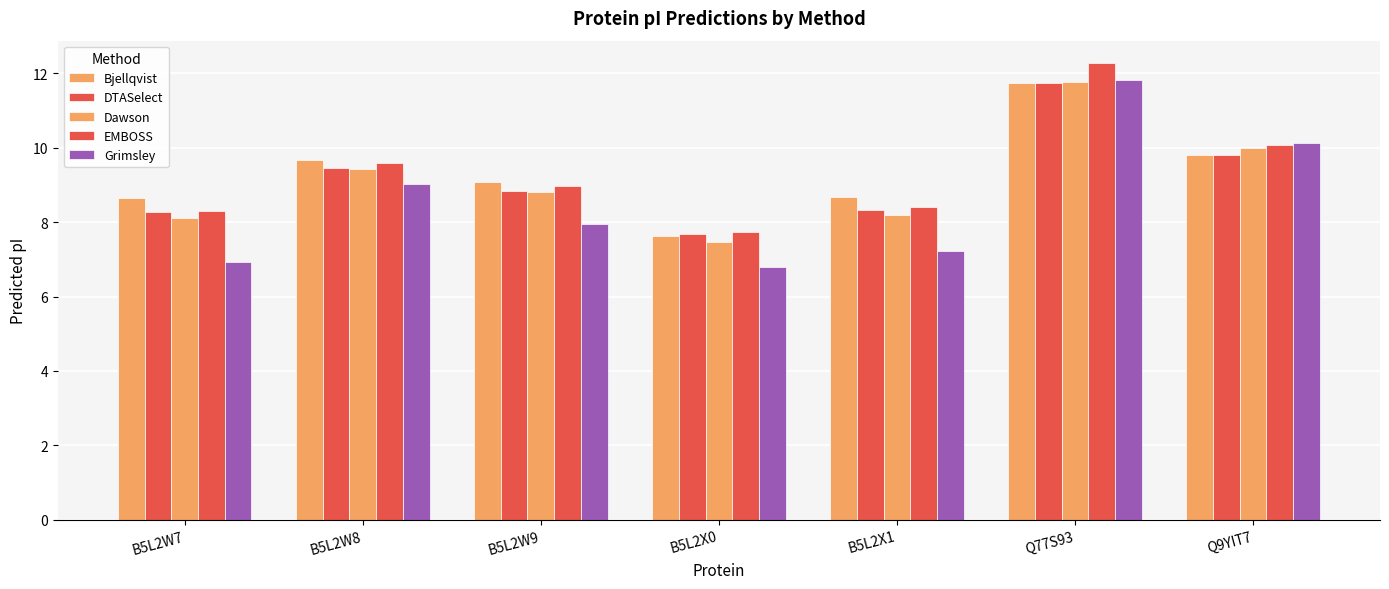

At how many categories does at least one series exceed 8?

6